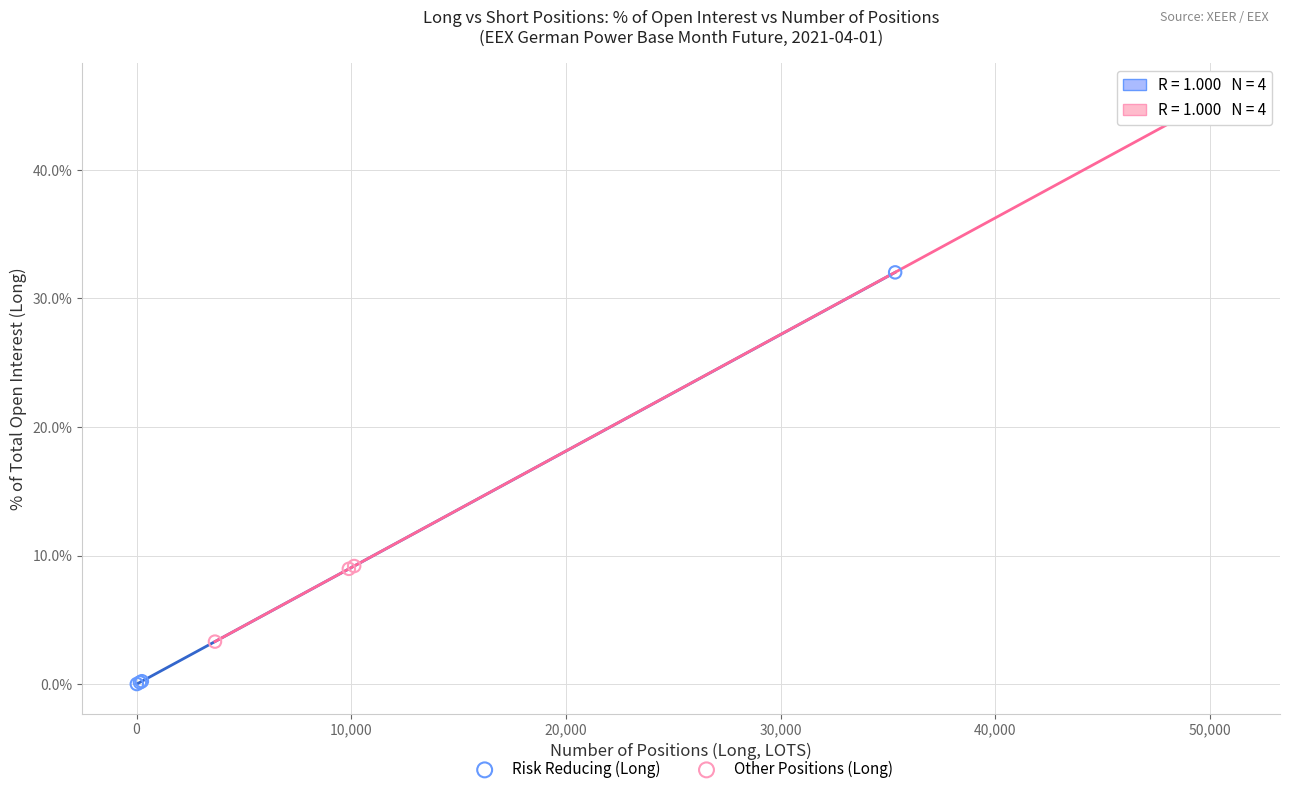

Which series has the widest spread of Y values?

Other Positions (Long)